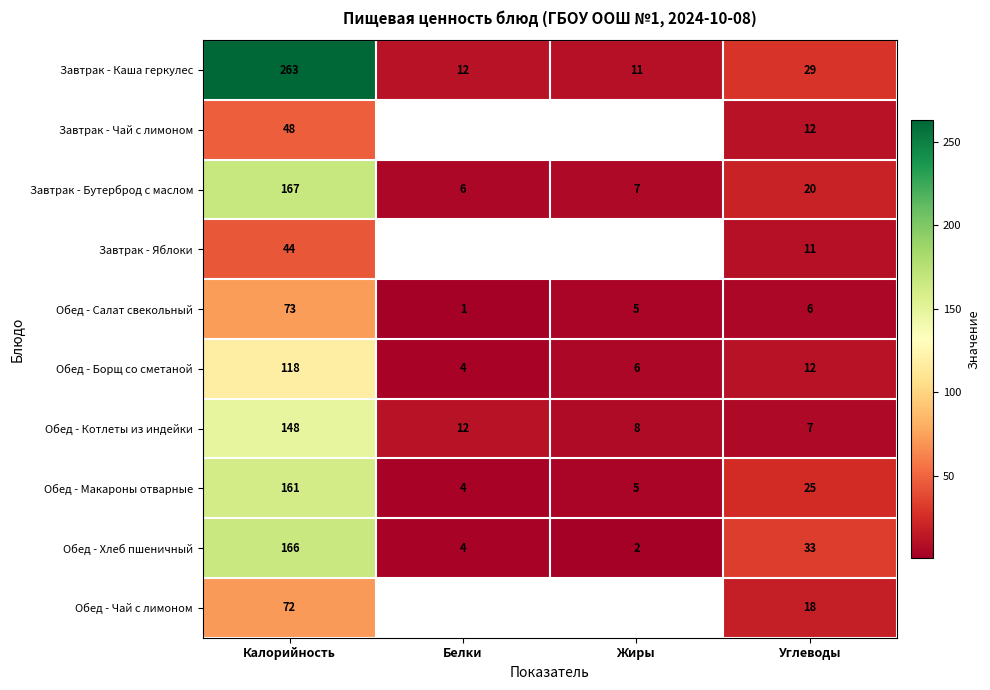

What is the difference between the maximum and minimum values in the Обед - Салат свекольный series?

72